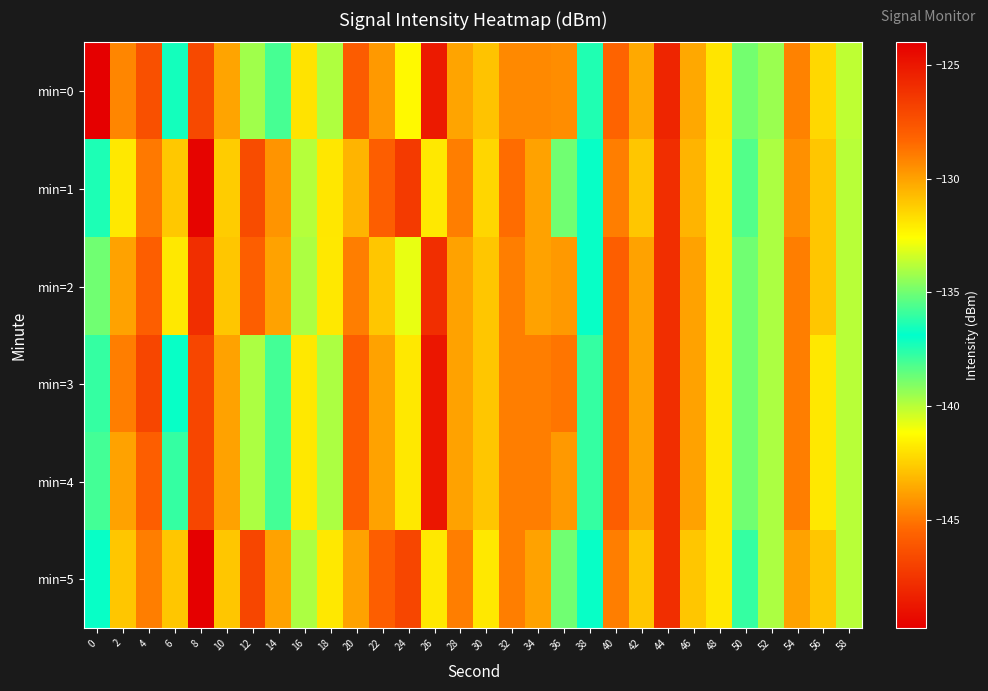

At which category is the sum across all series the highest?

8